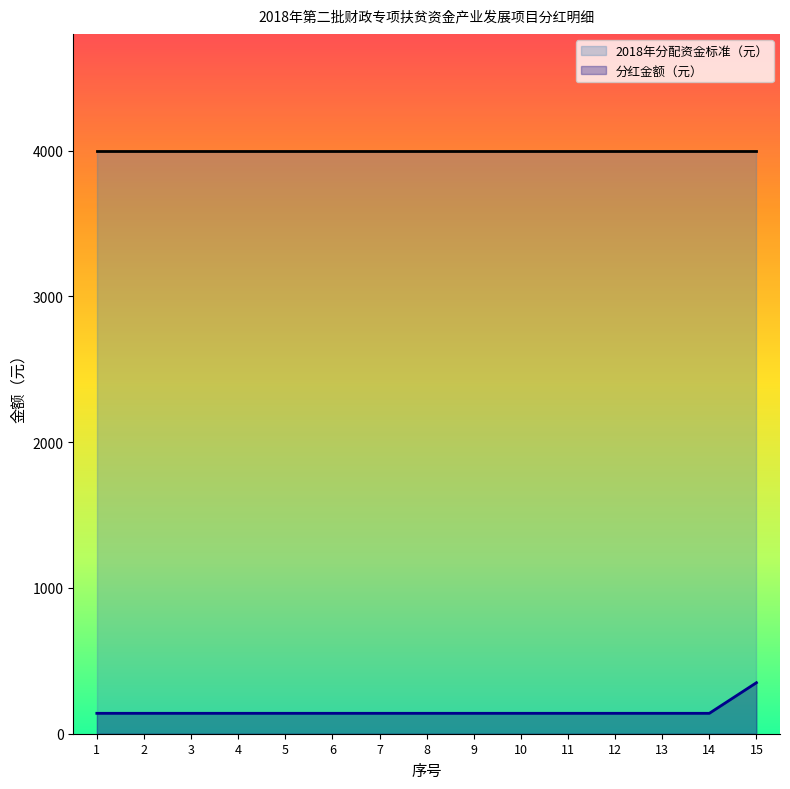

Is it true that the value at 1 is 140?

True